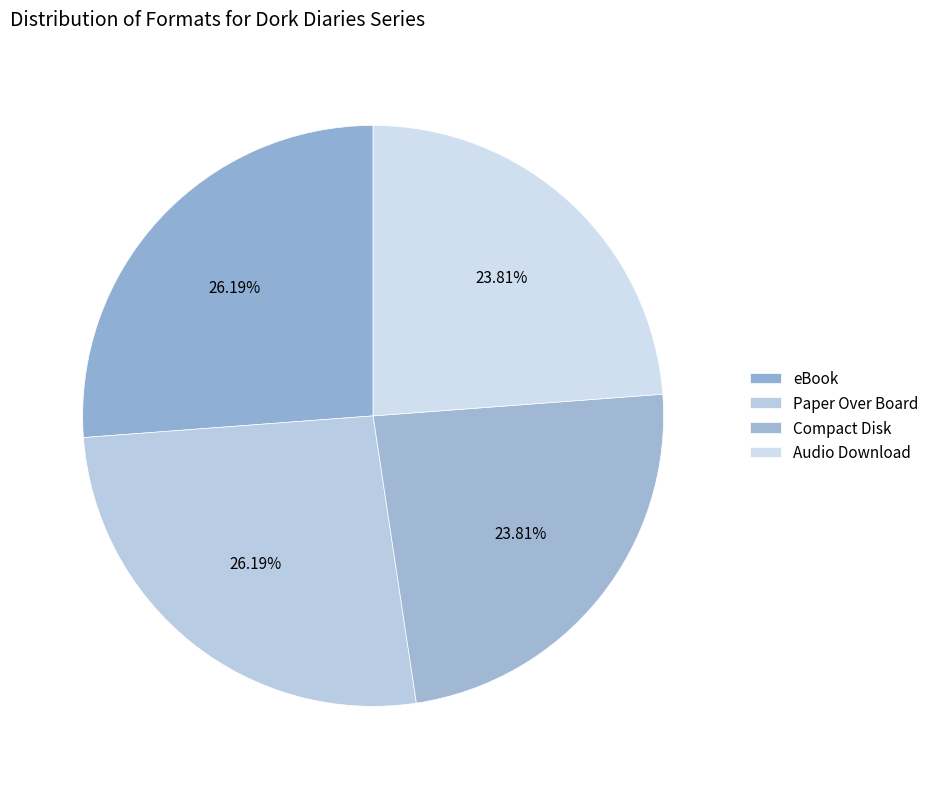

To the nearest percent, what is the difference between the largest and smallest slice percentages?

2%